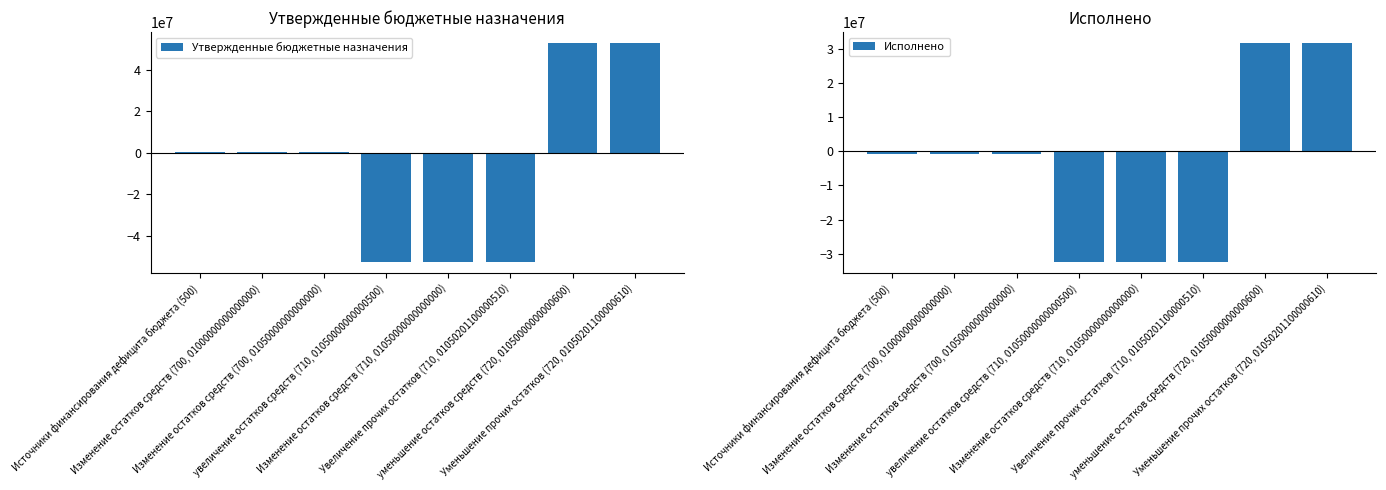

What is the total value across all series at Увеличение прочих остатков (710, 01050201100000510)?

-85011698.1